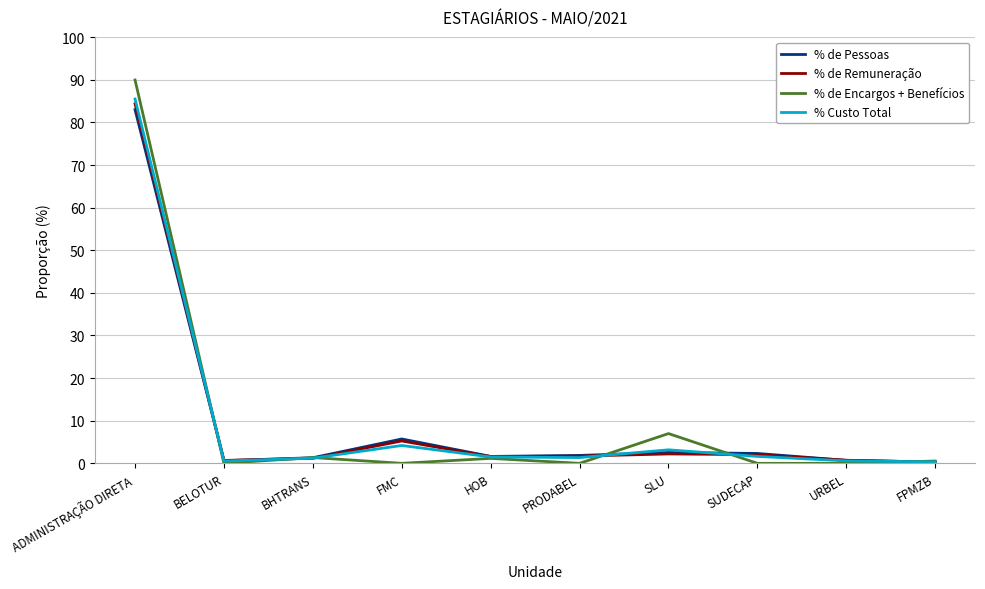

Which series has the largest range (max minus min)?

% de Encargos + Benefícios